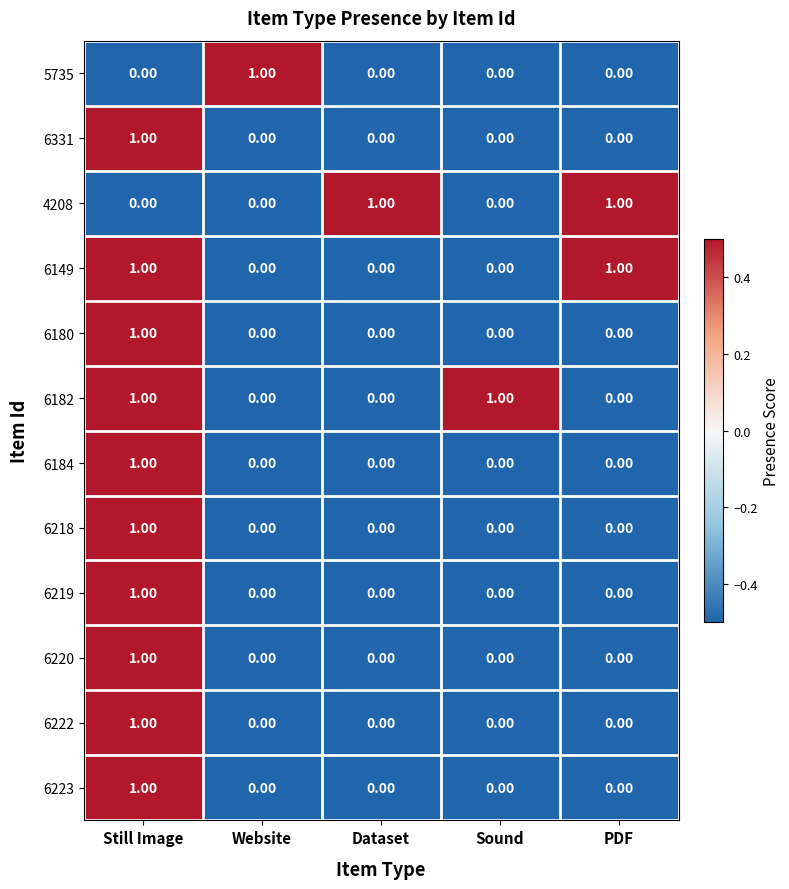

At which category is the sum across all series the highest?

Still Image